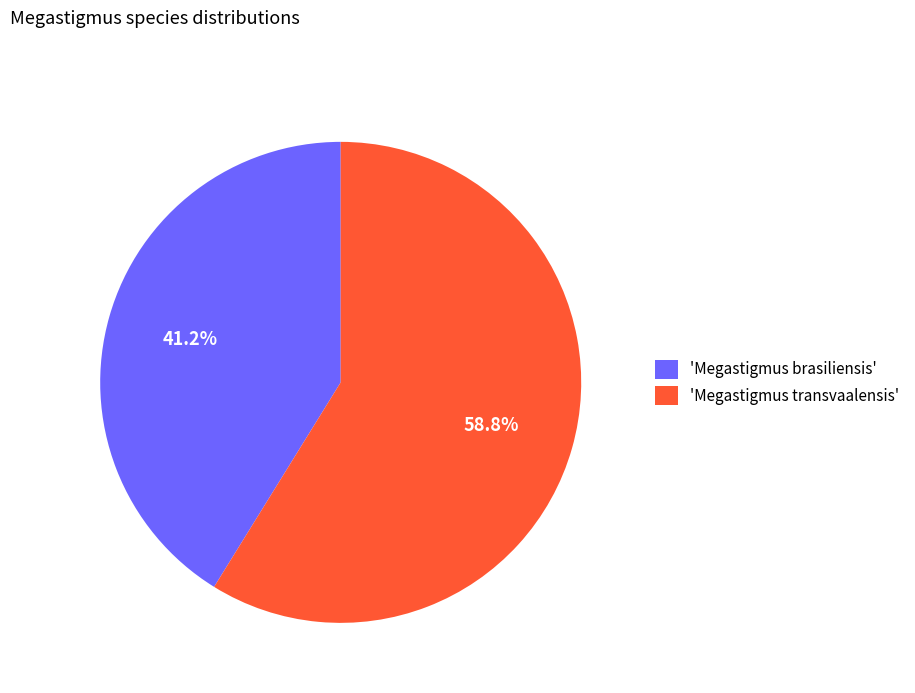

What is the smallest slice in the pie chart?

'Megastigmus brasiliensis'